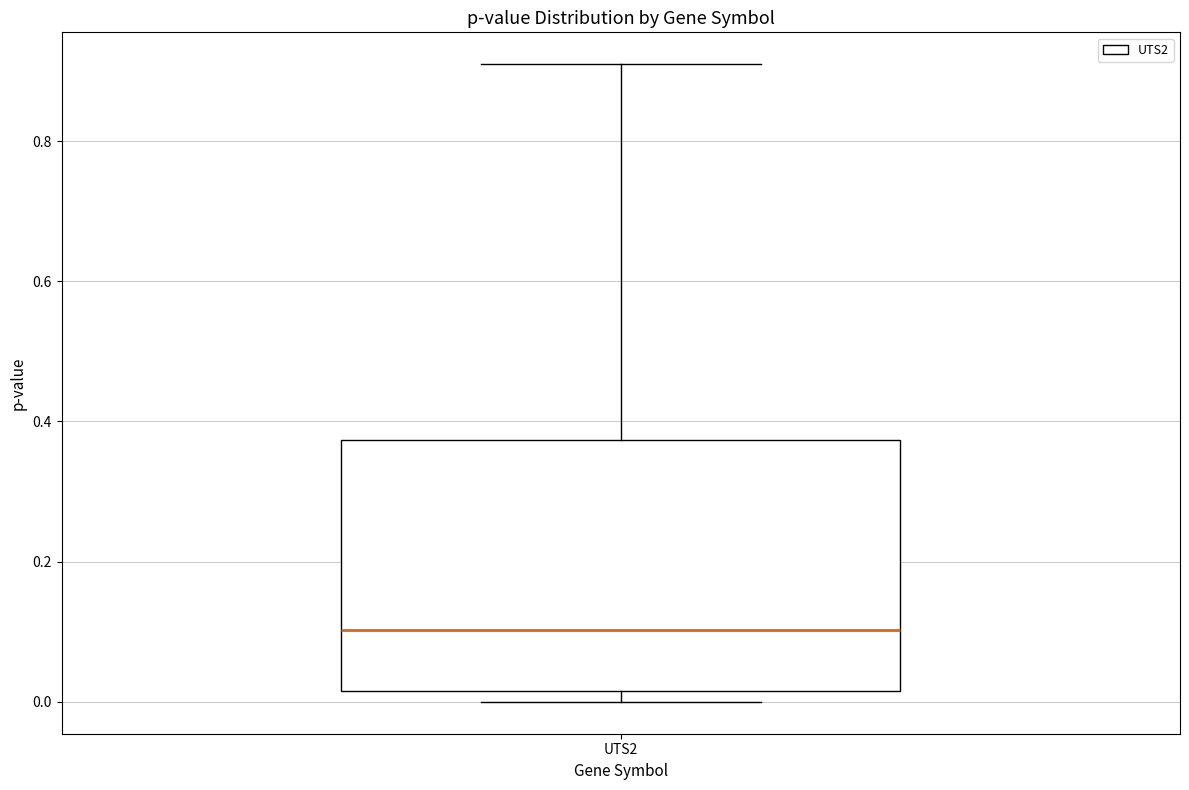

Read this box plot against the y-axis: the position of the median line, the range covered by the box, and the ends of both whiskers. The values are not printed on the chart, so give them approximately, as read against the axis.

median 0.10, box 0.02 to 0.38, whiskers 0.00 to 0.90